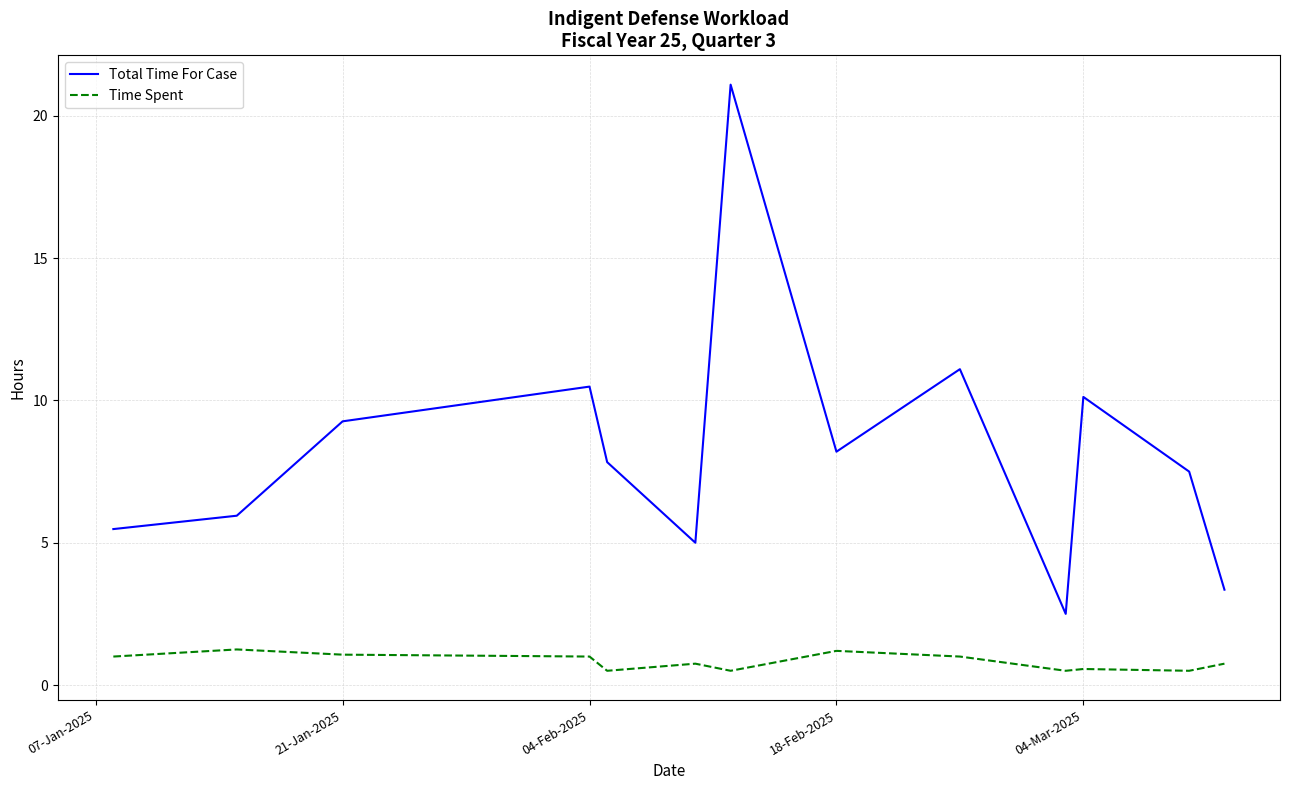

Which series has the largest range (max minus min)?

Total Time For Case